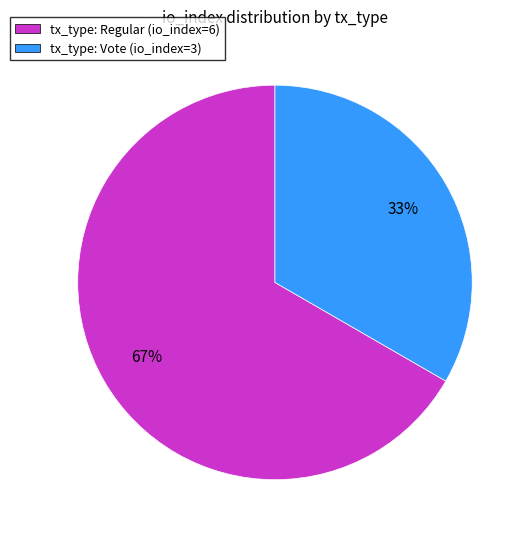

Does any single category account for the majority?

Yes